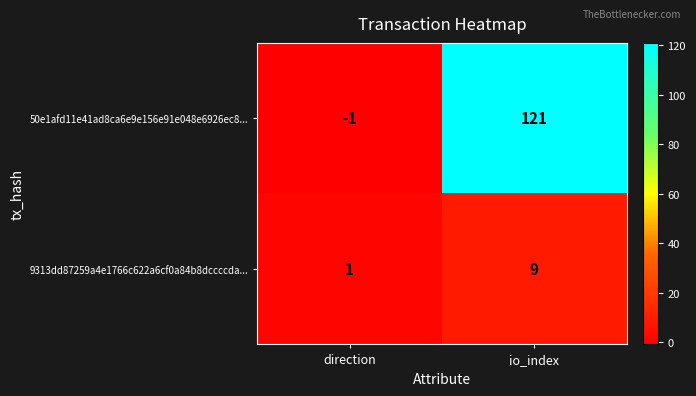

Which series has the largest total across all categories?

50e1afd11e41ad8ca6e9e156e91e048e6926ec8...